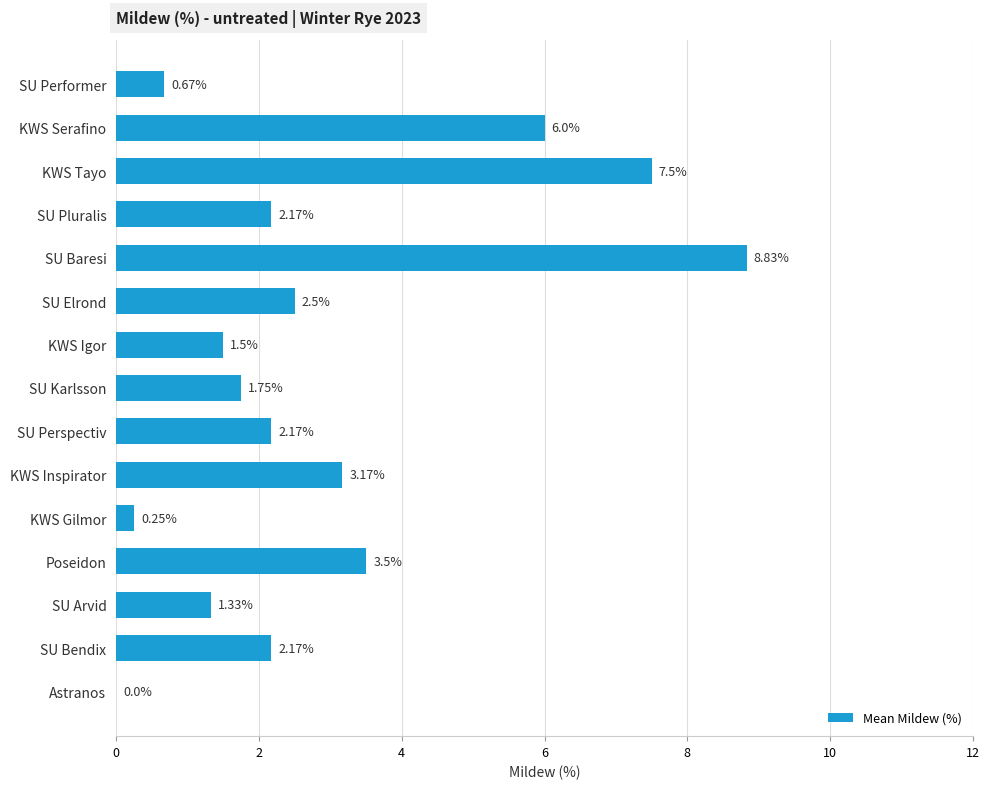

Count the number of data series in this chart.

1